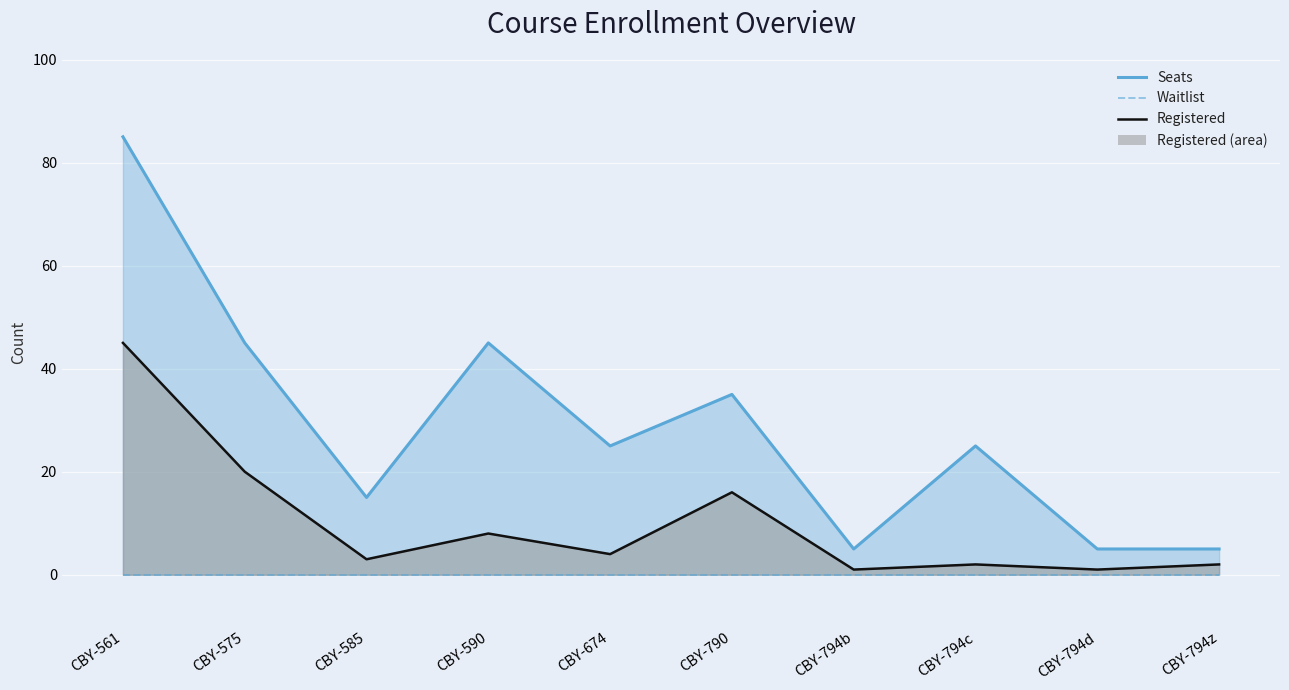

True or false: Registered has a value of 3 at CBY-585.

True